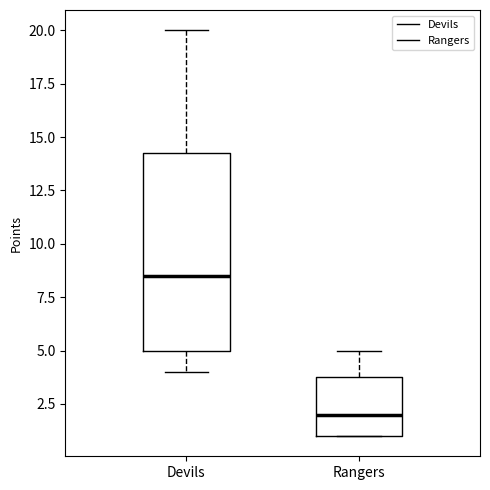

Comparing the boxes themselves (not the whiskers), which one is the tallest?

Devils